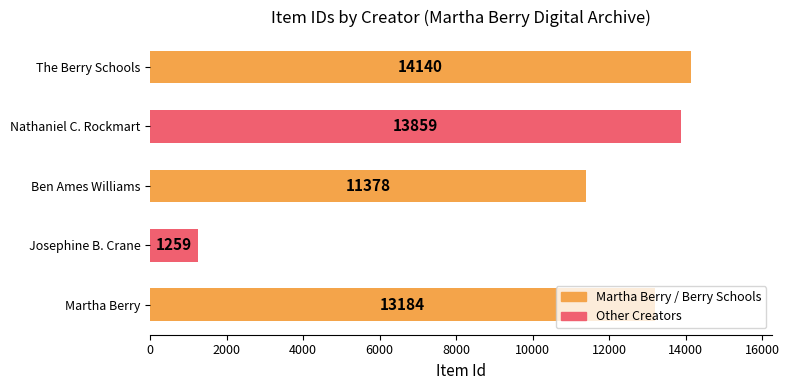

What is the difference between the values at The Berry Schools and Nathaniel C. Rockmart?

281